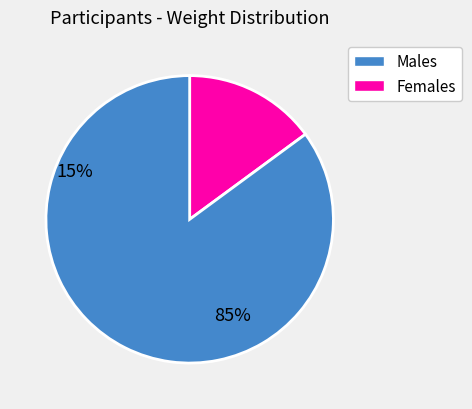

How many slices are in this pie chart?

2